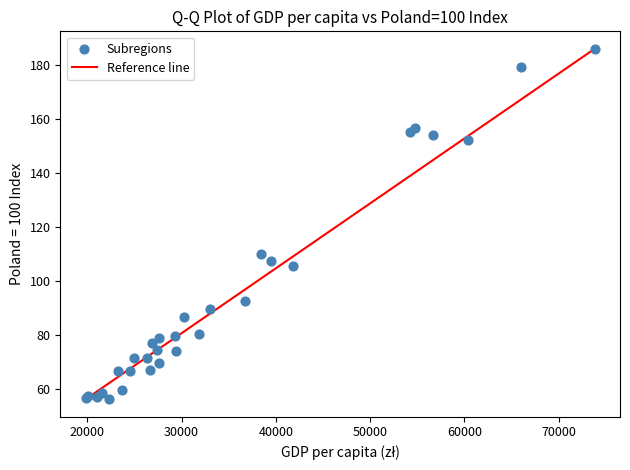

What Y value in the scatter plot is closest to 121?

109.9